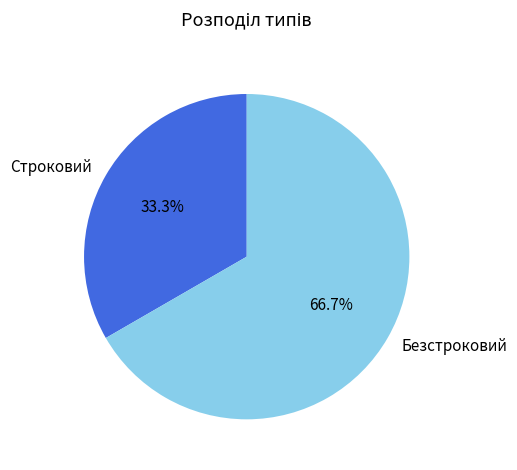

What is the smallest slice in the pie chart?

Строковий